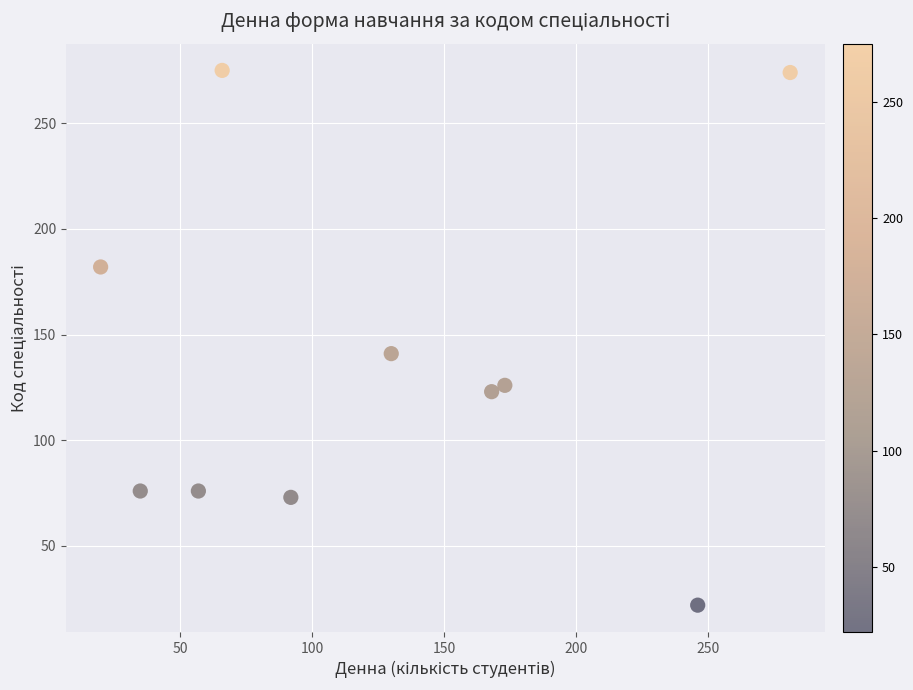

What is the range of X values (max minus min)?

261